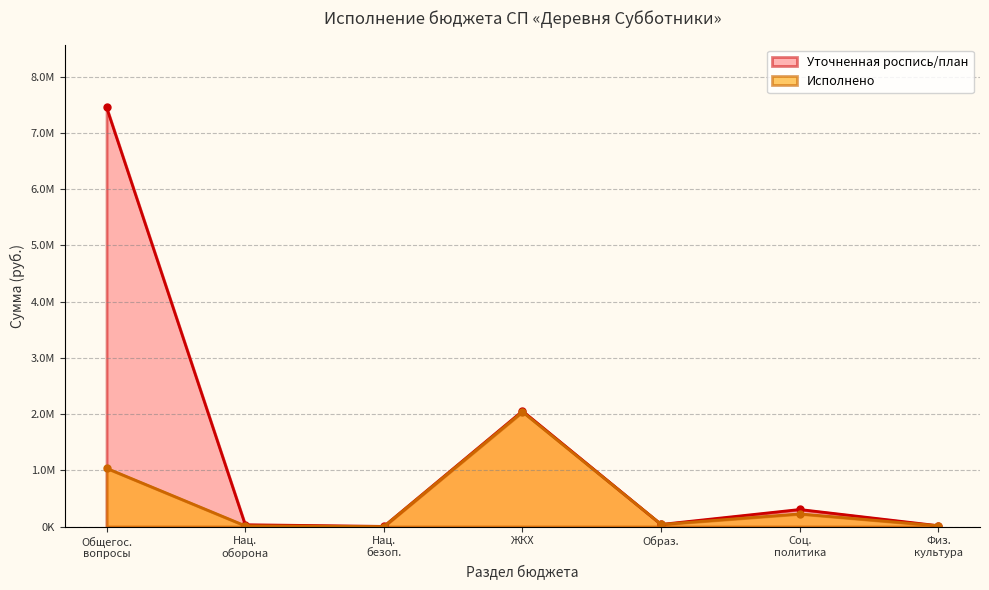

Reading left to right, list all the values displayed in this chart.

Уточненная роспись/план: 7451380.5	32500.0	2798.0	2053947.9	37891.9	303413.0	15000.0
Исполнено: 1036488.6	13473.8	0.0	2039529.8	37891.9	225306.2	15000.0